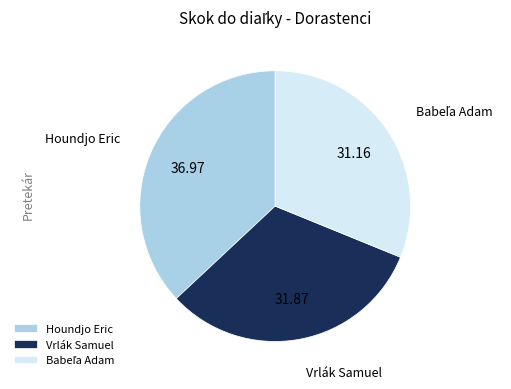

Which slice is the largest?

Houndjo Eric